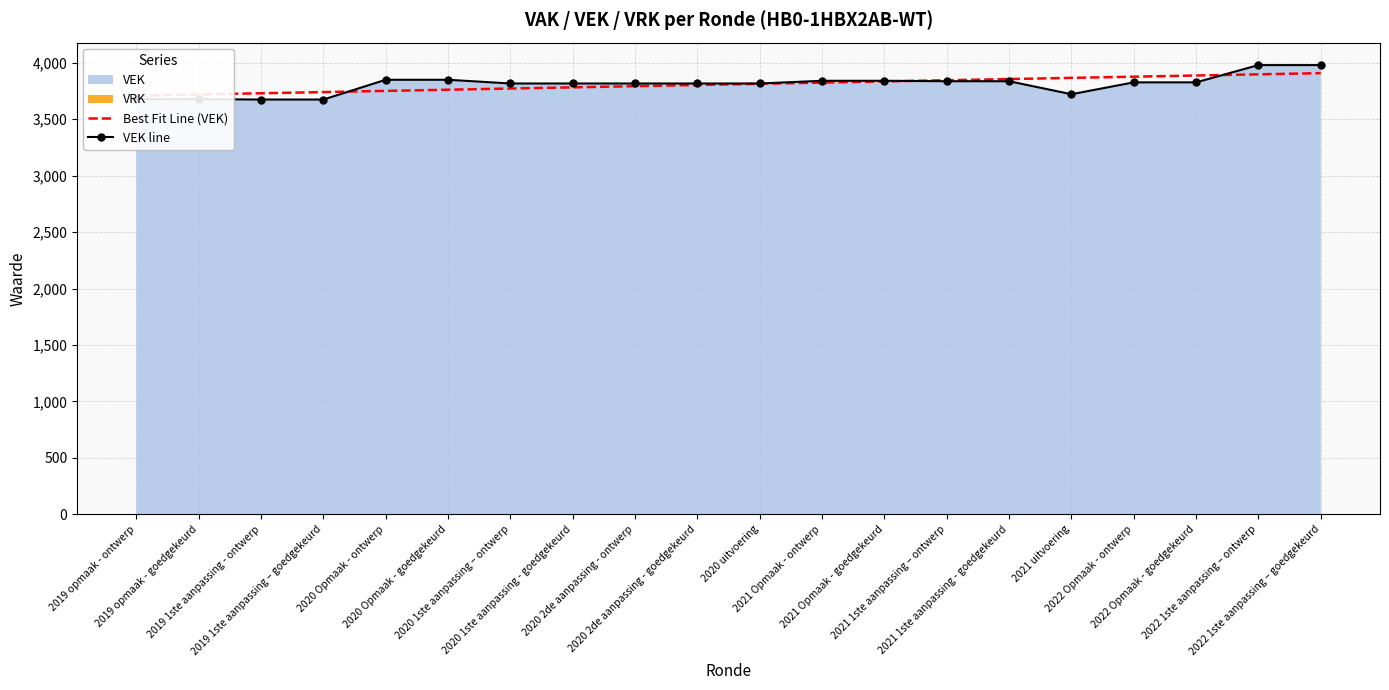

Reading left to right, list all the values displayed in this chart.

Best Fit Line (VEK): 2019 opmaak - ontwerp=3707.6	2019 opmaak - goedgekeurd=3718.1	2019 1ste aanpassing - ontwerp=3728.6	2019 1ste aanpassing – goedgekeurd=3739.0	2020 Opmaak - ontwerp=3749.5	2020 Opmaak - goedgekeurd=3760.0	2020 1ste aanpassing – ontwerp=3770.5	2020 1ste aanpassing - goedgekeurd=3781.0	2020 2de aanpassing - ontwerp=3791.4	2020 2de aanpassing - goedgekeurd=3801.9	2020 uitvoering=3812.4	2021 Opmaak - ontwerp=3822.9	2021 Opmaak - goedgekeurd=3833.3	2021 1ste aanpassing – ontwerp=3843.8	2021 1ste aanpassing - goedgekeurd=3854.3	2021 uitvoering=3864.8	2022 Opmaak - ontwerp=3875.3	2022 Opmaak - goedgekeurd=3885.7	2022 1ste aanpassing – ontwerp=3896.2	2022 1ste aanpassing – goedgekeurd=3906.7
VEK line: 2019 opmaak - ontwerp=3676.0	2019 opmaak - goedgekeurd=3676.0	2019 1ste aanpassing - ontwerp=3673.0	2019 1ste aanpassing – goedgekeurd=3673.0	2020 Opmaak - ontwerp=3848.0	2020 Opmaak - goedgekeurd=3848.0	2020 1ste aanpassing – ontwerp=3815.0	2020 1ste aanpassing - goedgekeurd=3815.0	2020 2de aanpassing - ontwerp=3815.0	2020 2de aanpassing - goedgekeurd=3815.0	2020 uitvoering=3815.0	2021 Opmaak - ontwerp=3839.0	2021 Opmaak - goedgekeurd=3839.0	2021 1ste aanpassing – ontwerp=3835.0	2021 1ste aanpassing - goedgekeurd=3835.0	2021 uitvoering=3720.0	2022 Opmaak - ontwerp=3825.0	2022 Opmaak - goedgekeurd=3825.0	2022 1ste aanpassing – ontwerp=3978.0	2022 1ste aanpassing – goedgekeurd=3978.0